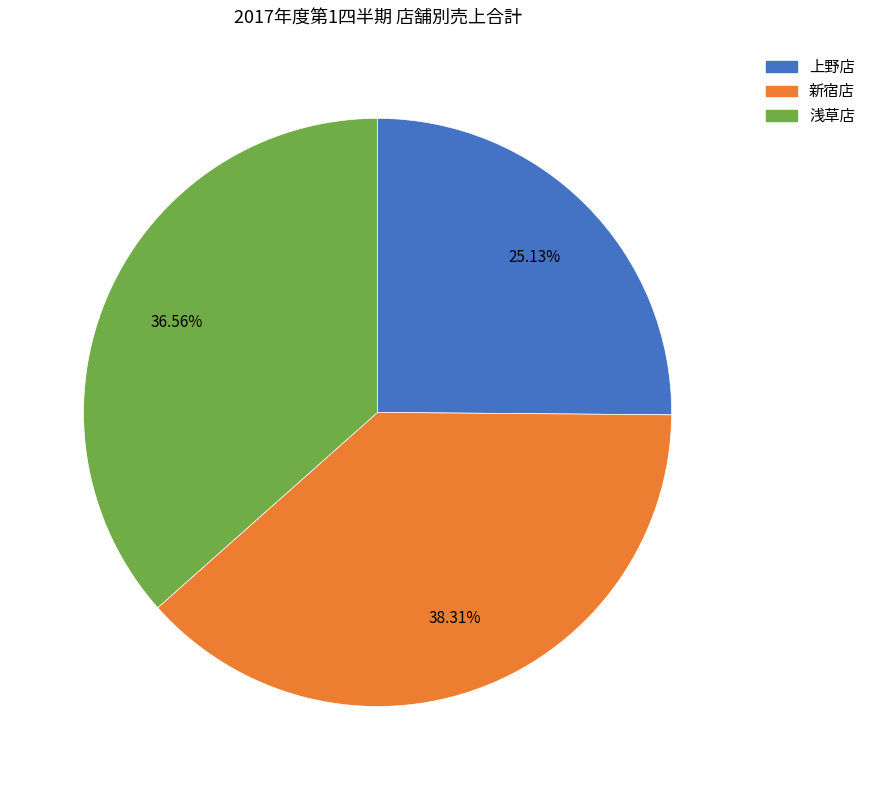

Which slice is the smallest?

上野店